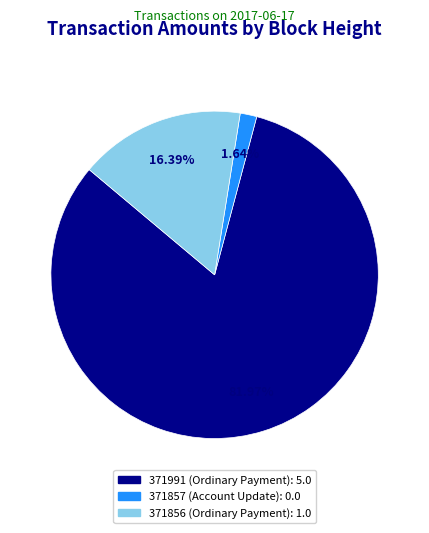

How many segments does this pie chart have?

3